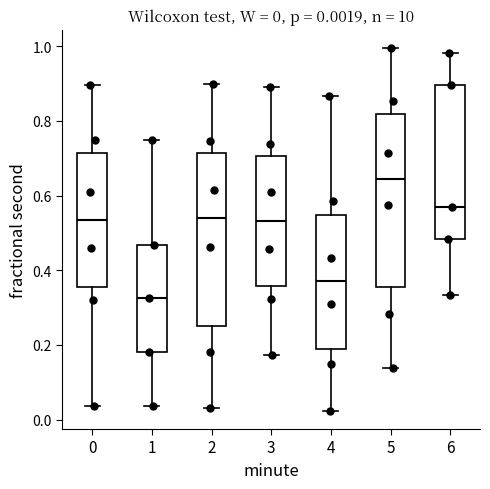

Which box's median line is the lowest?

1